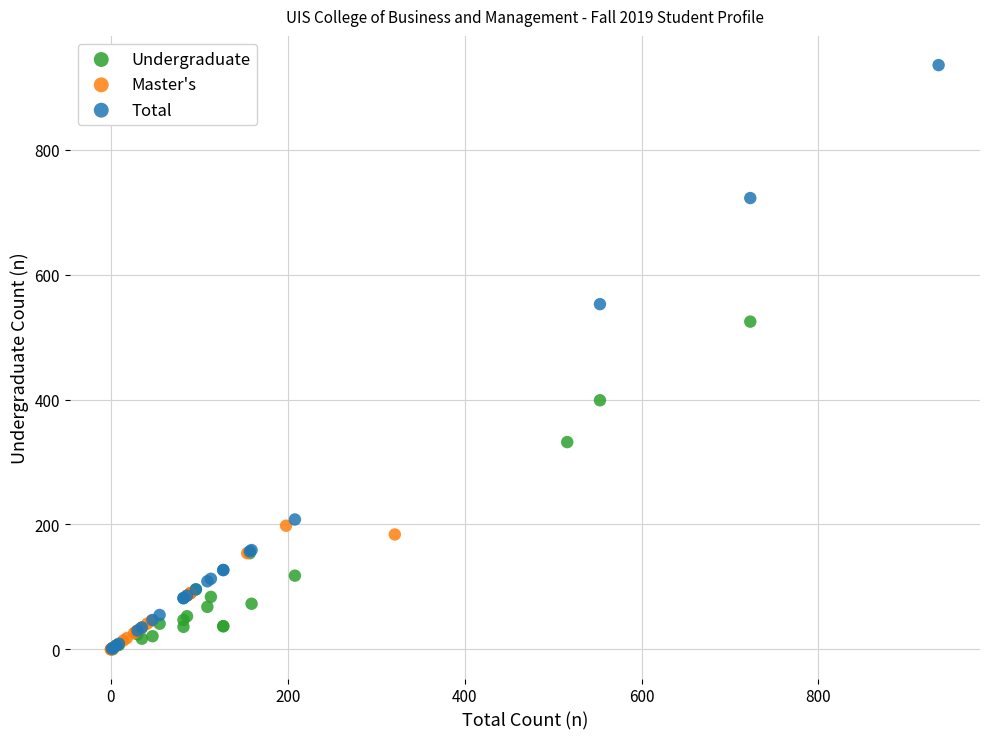

Which series has the largest Y range (max minus min)?

Total